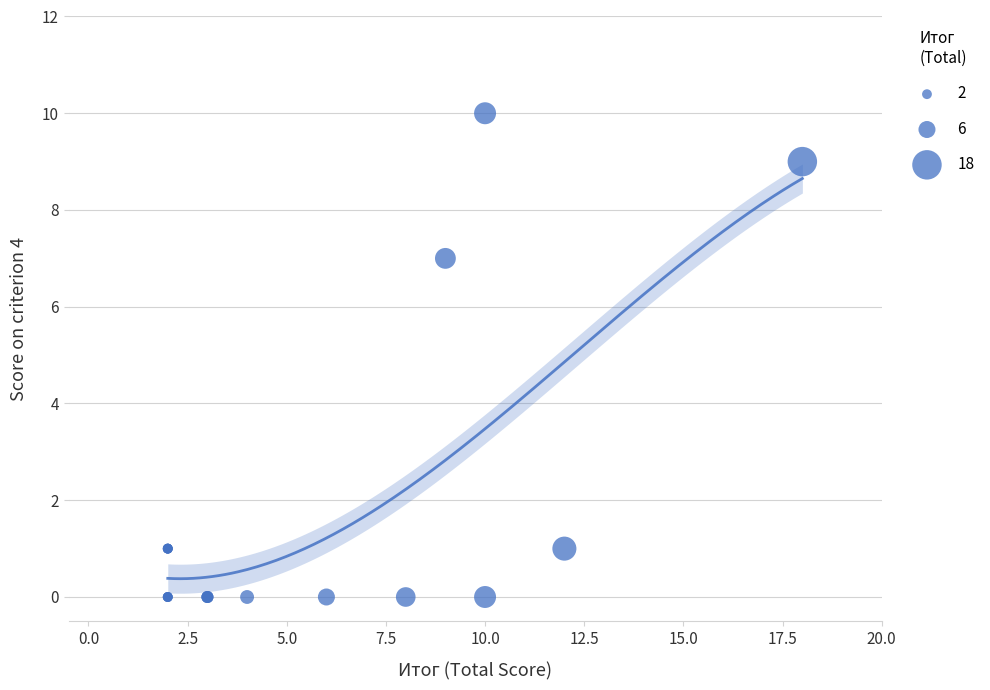

What Y value in the scatter plot is closest to 5?

7